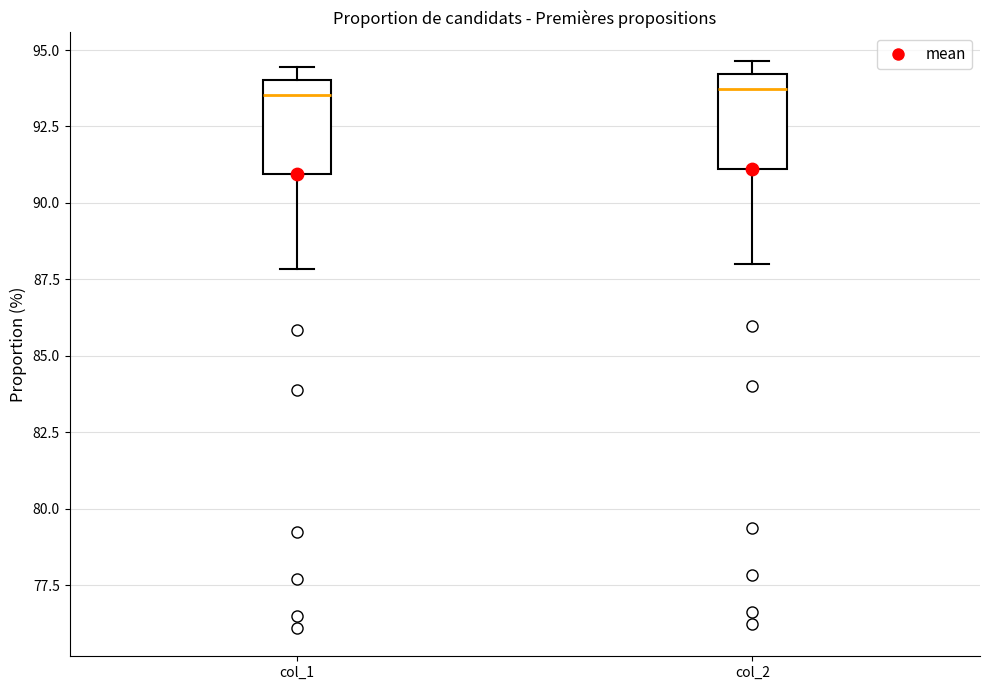

Reading left to right, read every box against the y-axis: the position of its median line, the range the box covers, and the ends of its whiskers. The values are not printed on the chart, so give them approximately, as read against the axis.

col_1: median 93.5, box 91.0 to 94.0, whiskers 88.0 to 94.5
col_2: median 93.5, box 91.0 to 94.0, whiskers 88.0 to 94.5